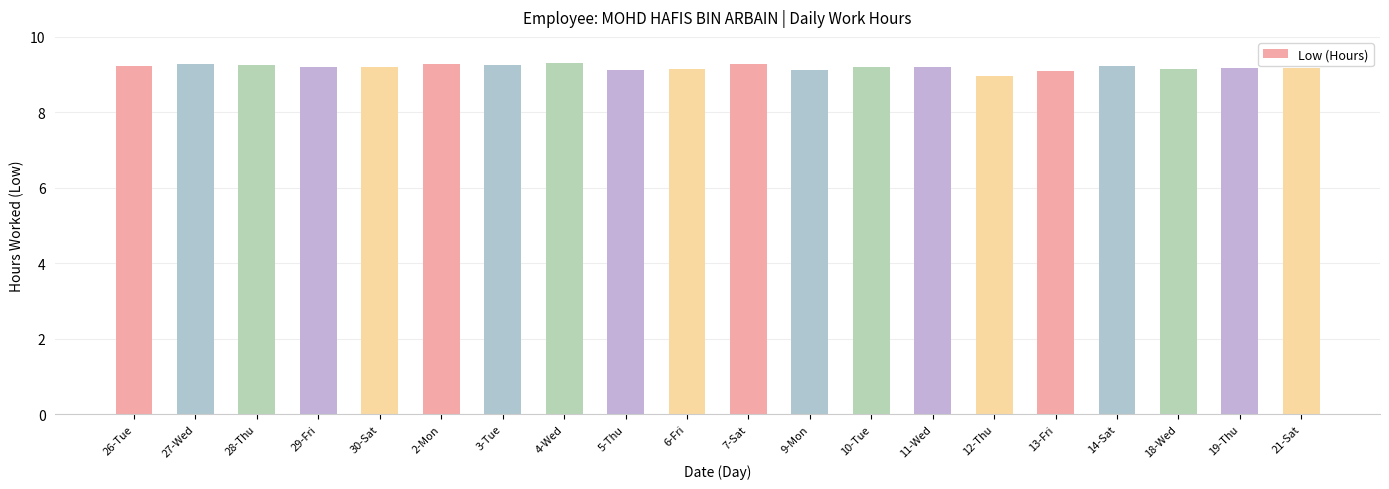

Between 13-Fri and 27-Wed, which is larger?

27-Wed